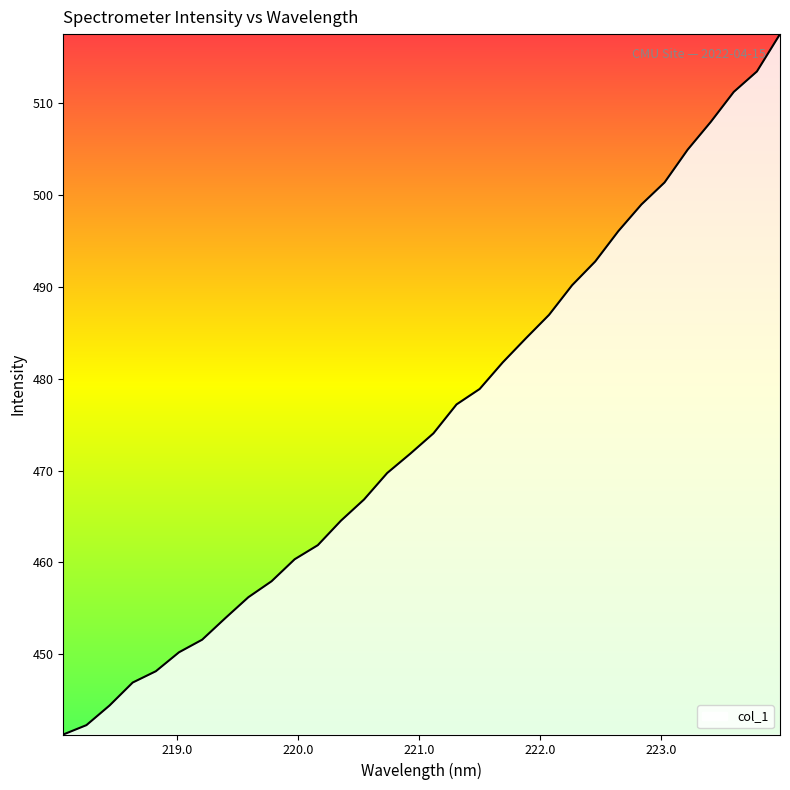

How many values exceed 474?

16